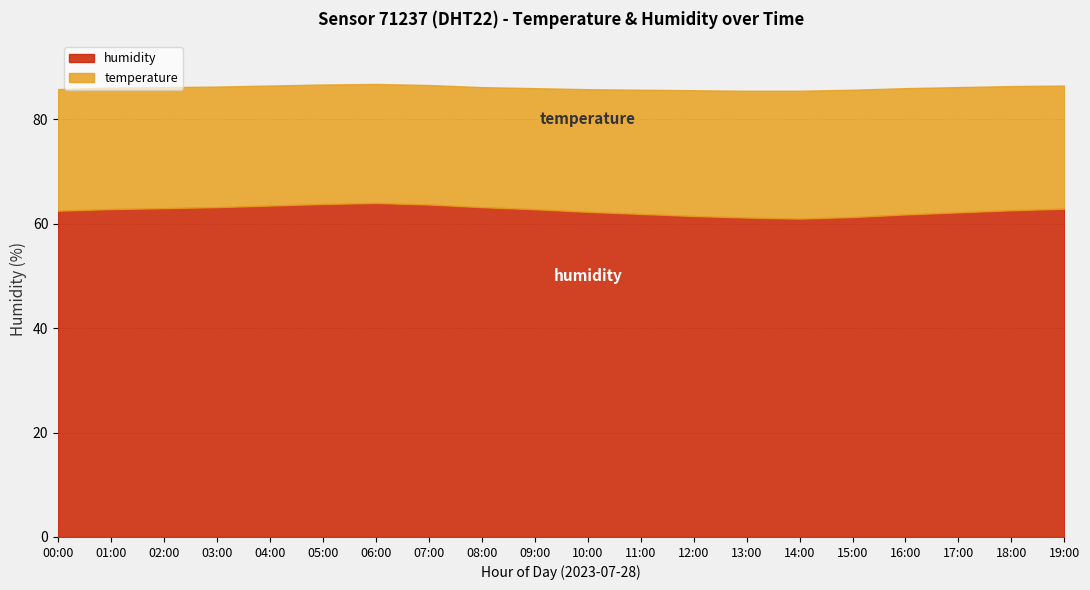

What is the difference between the maximum and minimum values in the humidity series?

3.0